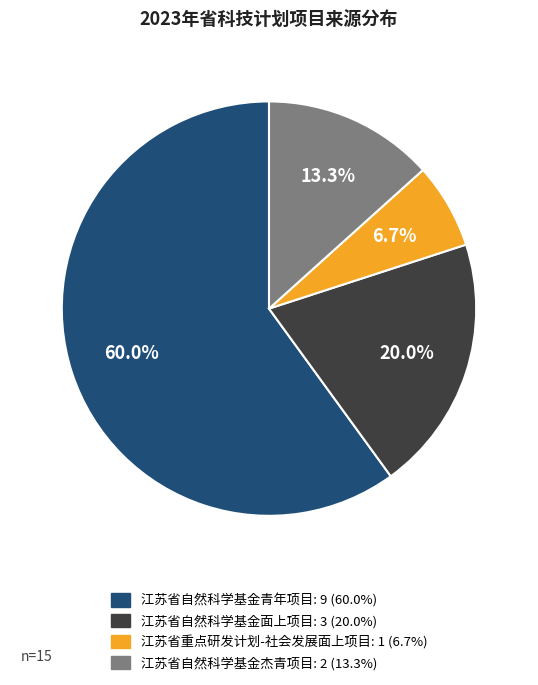

What percentage is the 江苏省自然科学基金青年项目 slice, to the nearest percent?

60%